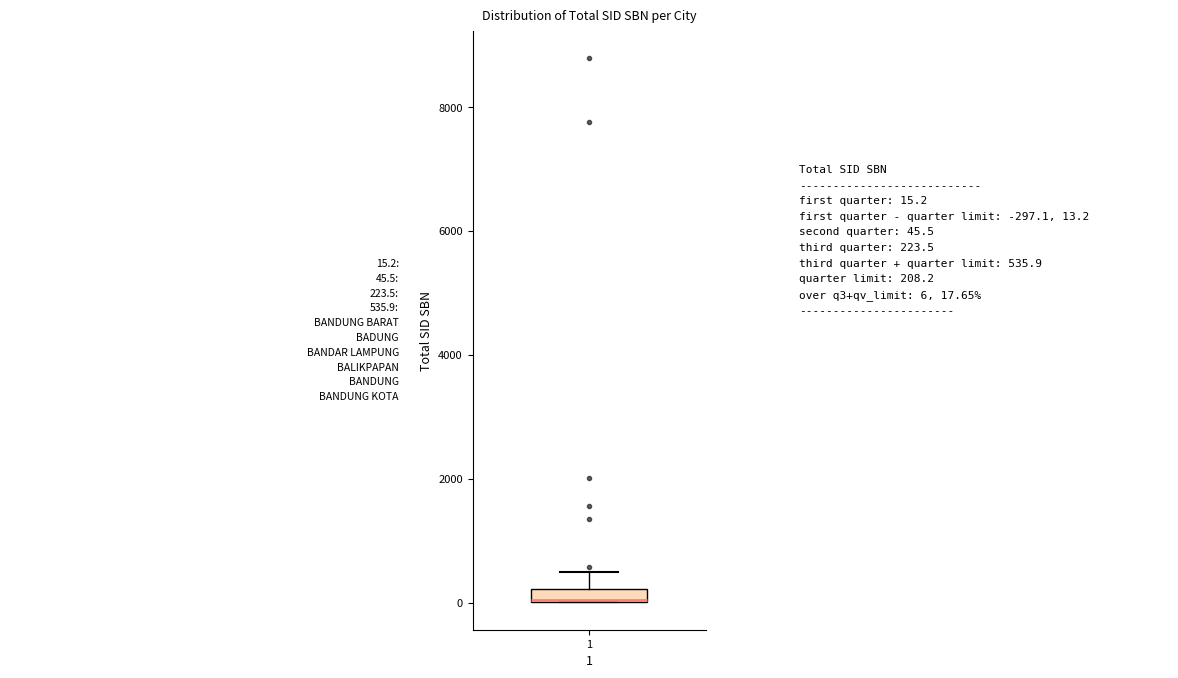

Where is the lower edge of the box at x = 1 on the y-axis? The values are not printed on the chart, so give them approximately, as read against the axis.

0